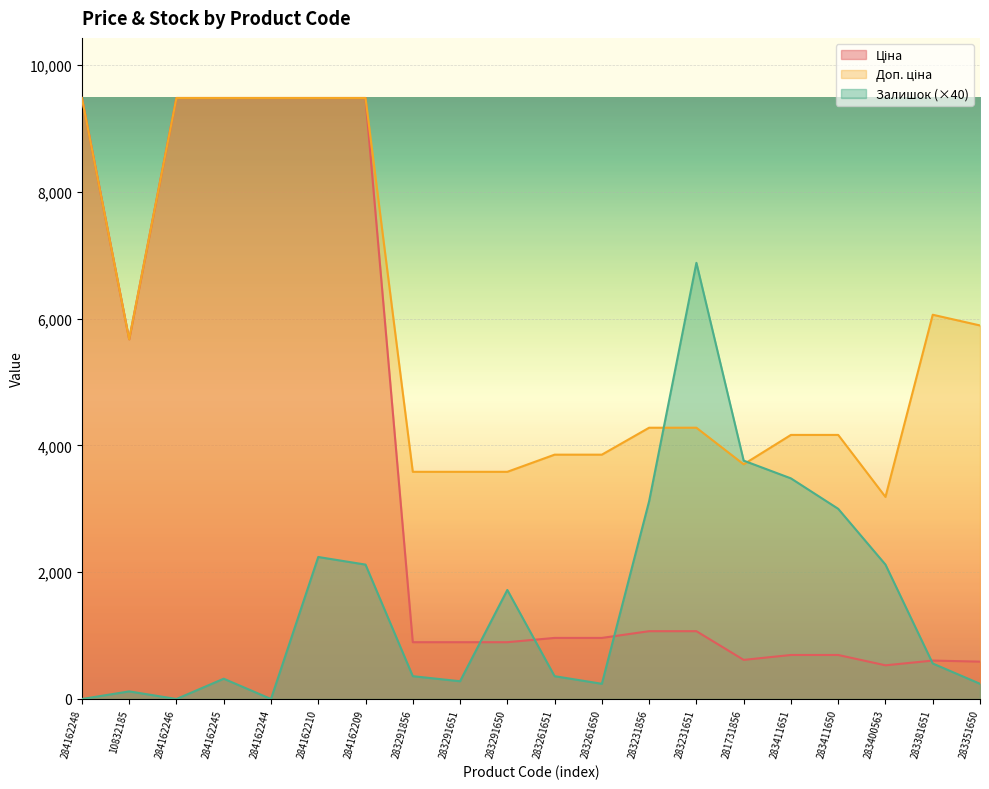

True or false: Ціна and Доп. ціна intersect in this chart.

False